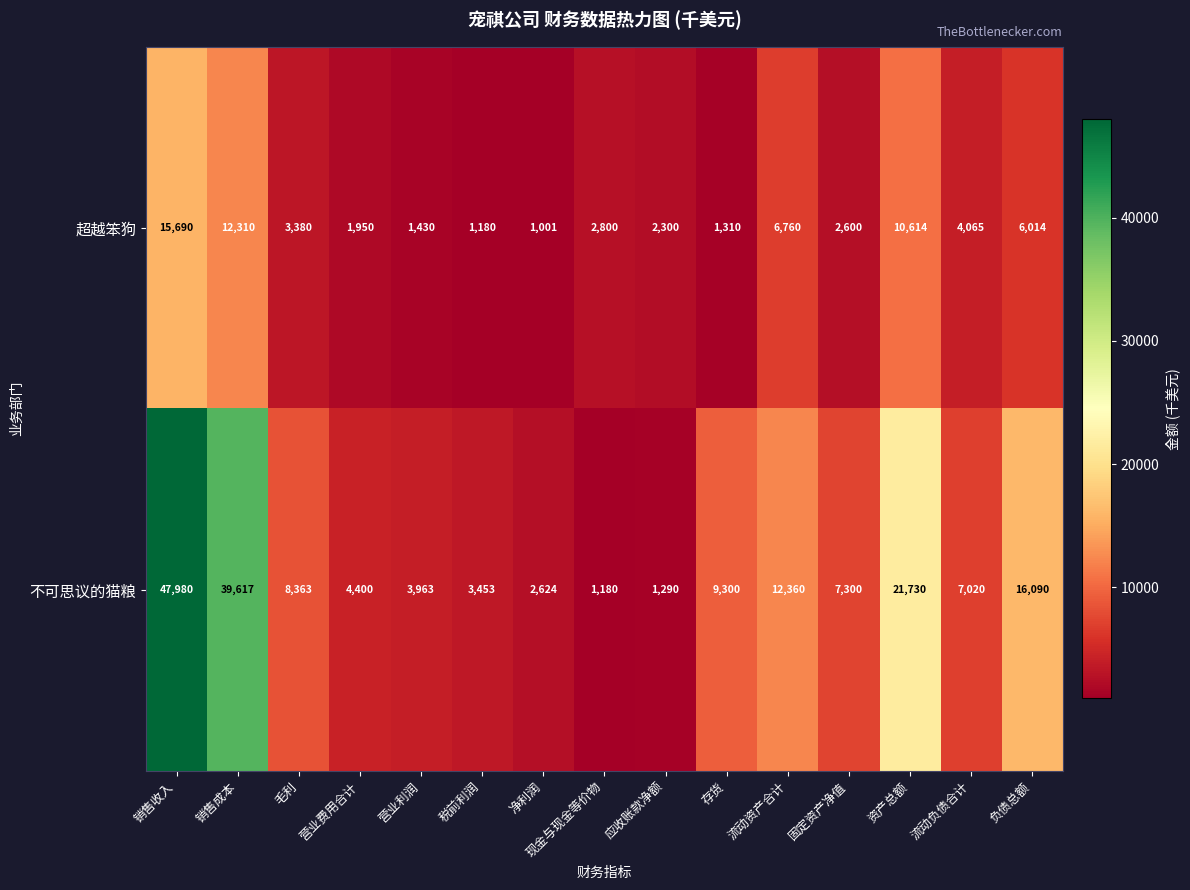

List the series in order of their peak value, lowest first.

超越笨狗, 不可思议的猫粮